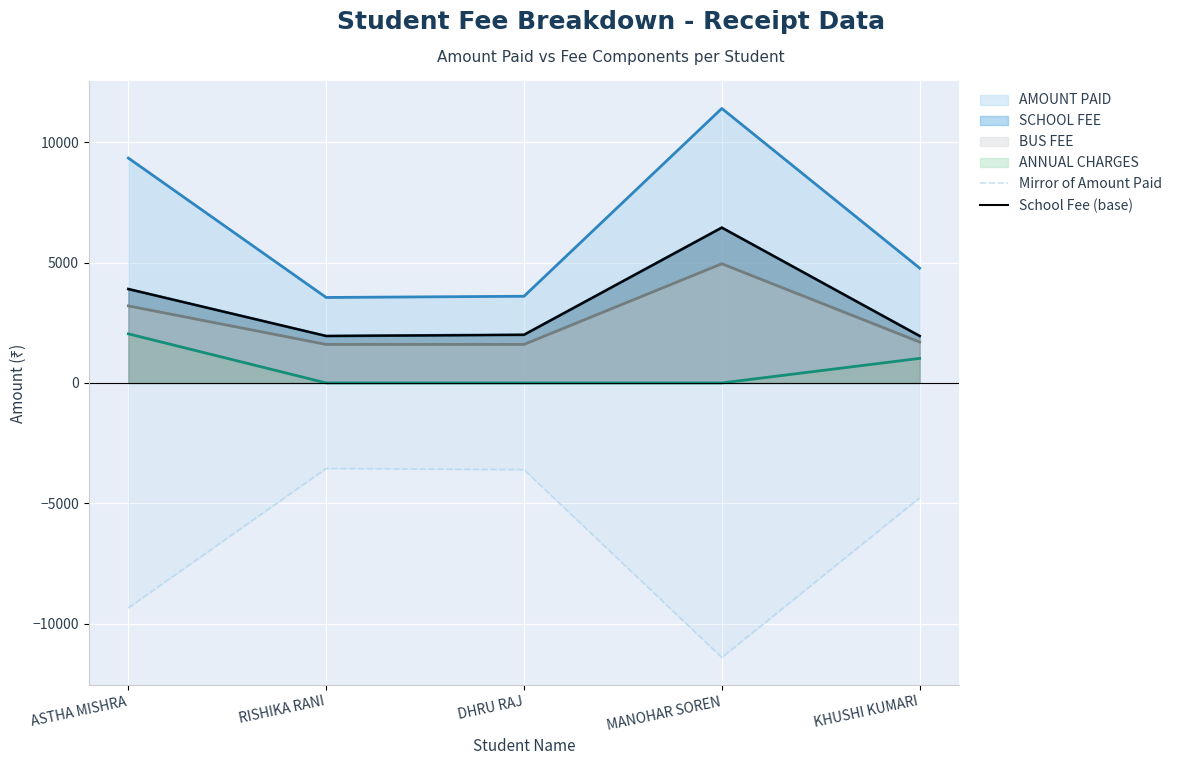

Does the chart display data point markers on the line(s)?

No